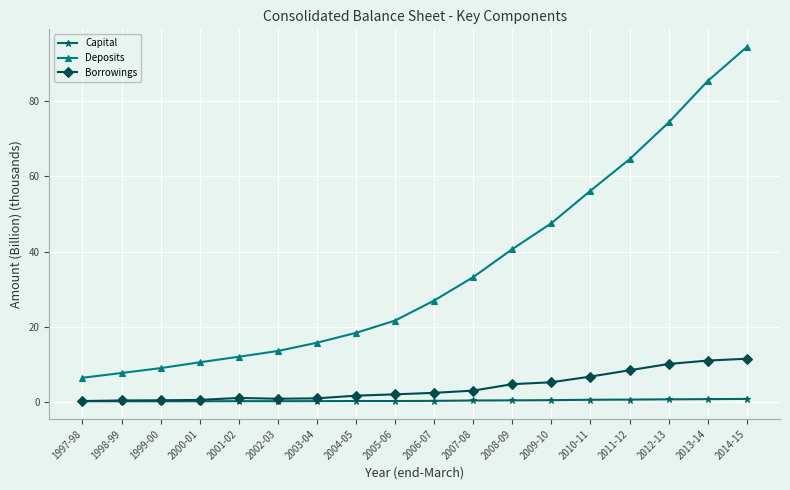

True or false: Deposits and Capital intersect in this chart.

False